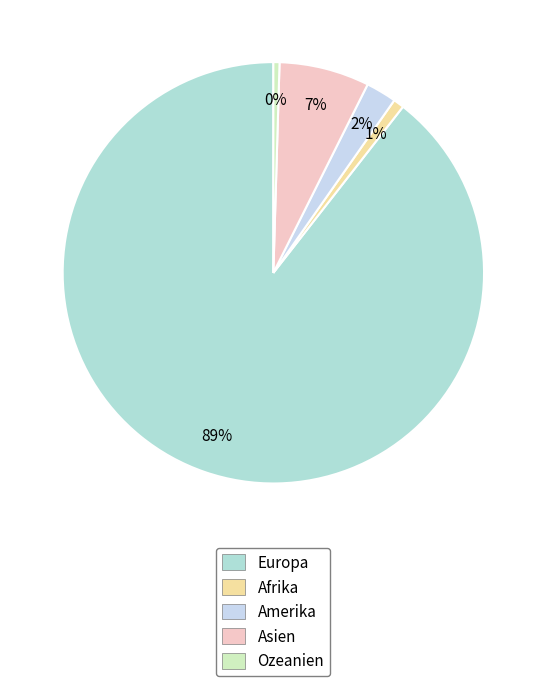

Which category accounts for the majority?

Europa